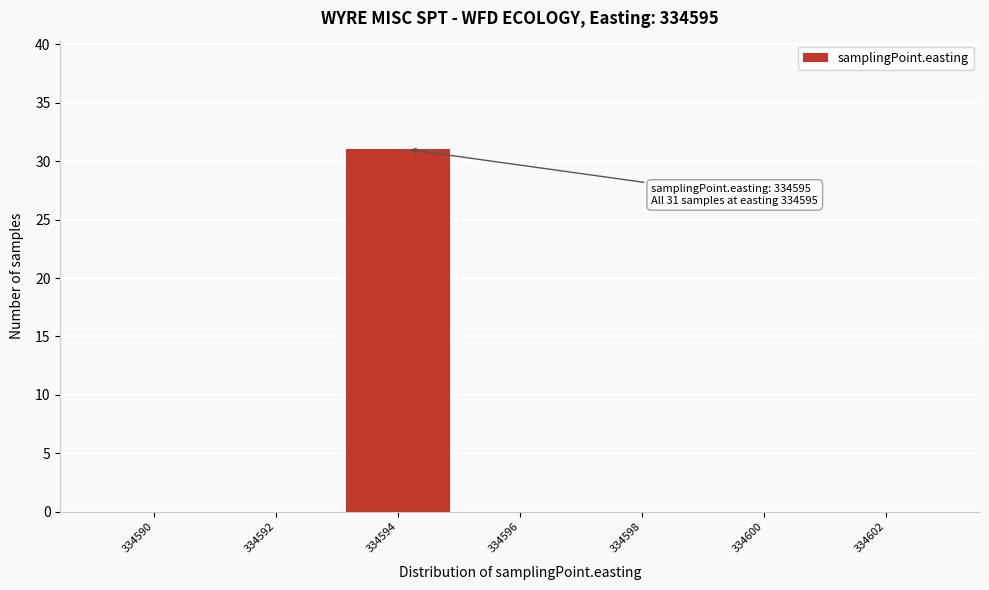

Reading left to right, what are all the values shown in this chart?

334590=0	334592=0	334594=31	334596=0	334598=0	334600=0	334602=0